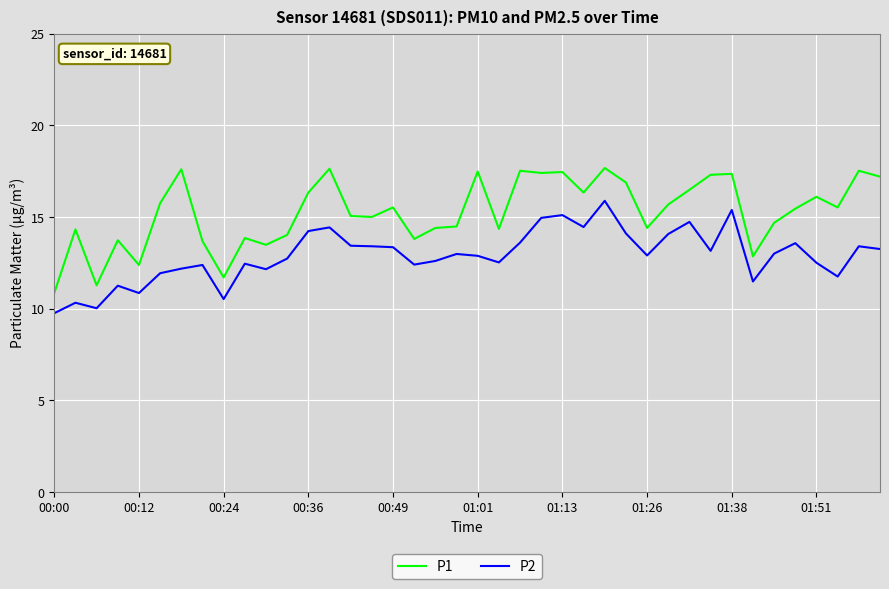

List the series in order of their overall mean, highest first.

P1, P2